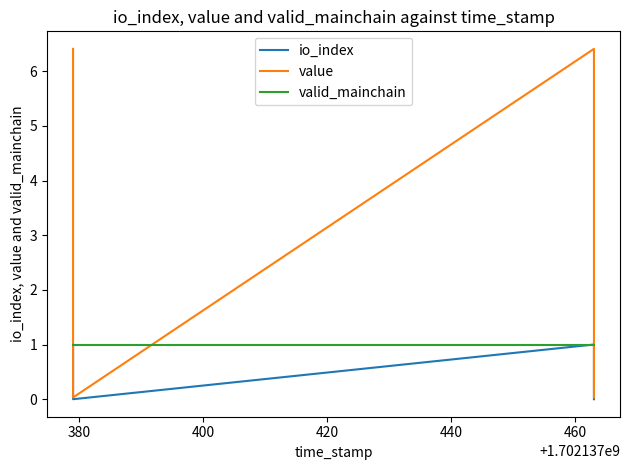

Where does the value series first go above 6?

380